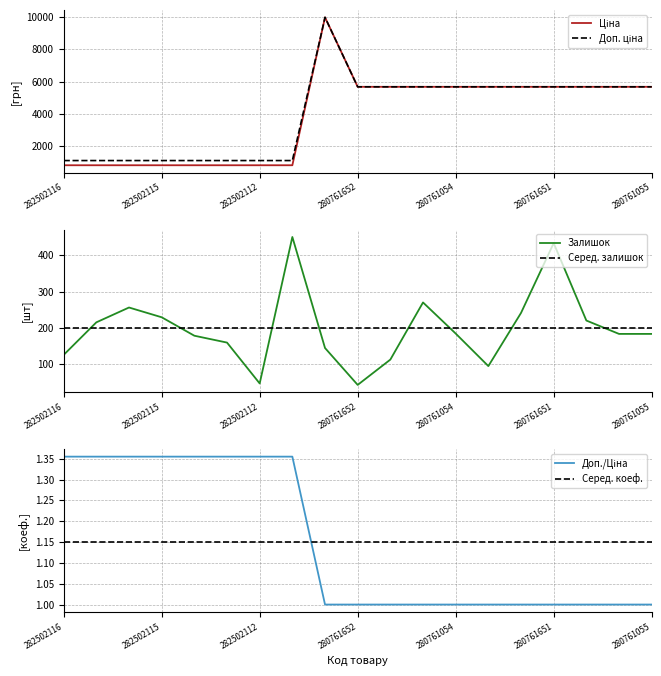

At which category is the sum across all series the highest?

8